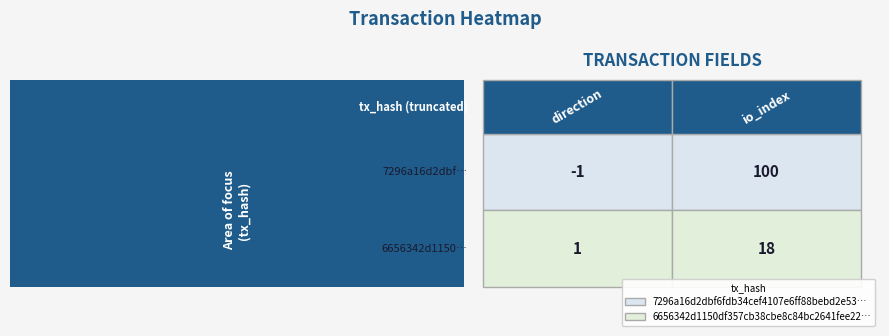

Reading right to left, transcribe all the data shown in this chart.

7296a16d2dbf6fdb34cef4107e6ff88bebd2e53: 1=100	0=-1
6656342d1150df357cb38cbe8c84bc2641fee22: 1=18	0=1